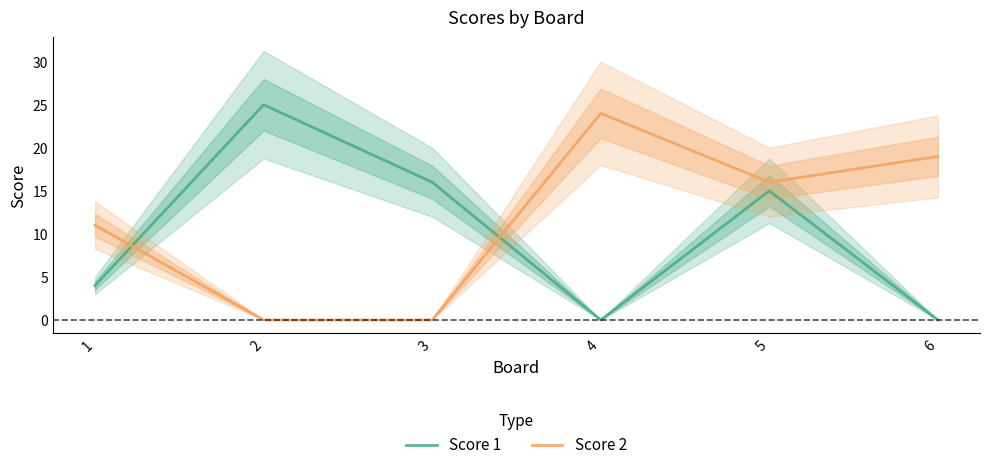

What is the maximum value for Score 2?

24